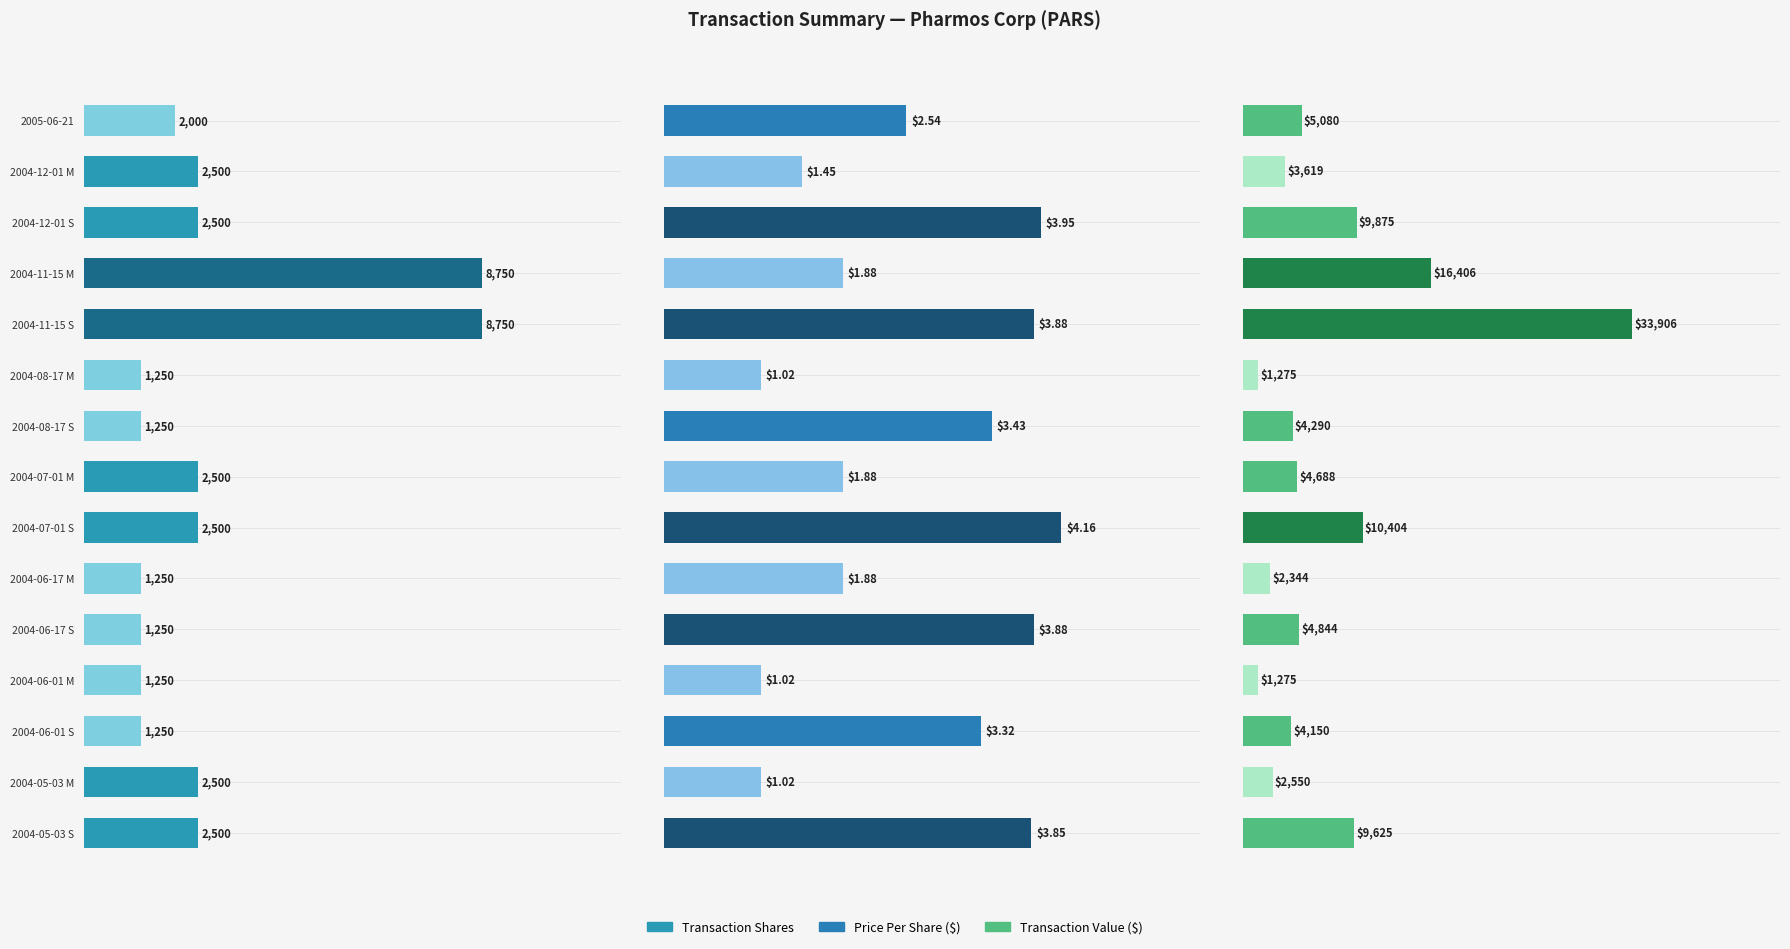

Which series has the largest total across all categories?

Transaction Value ($)